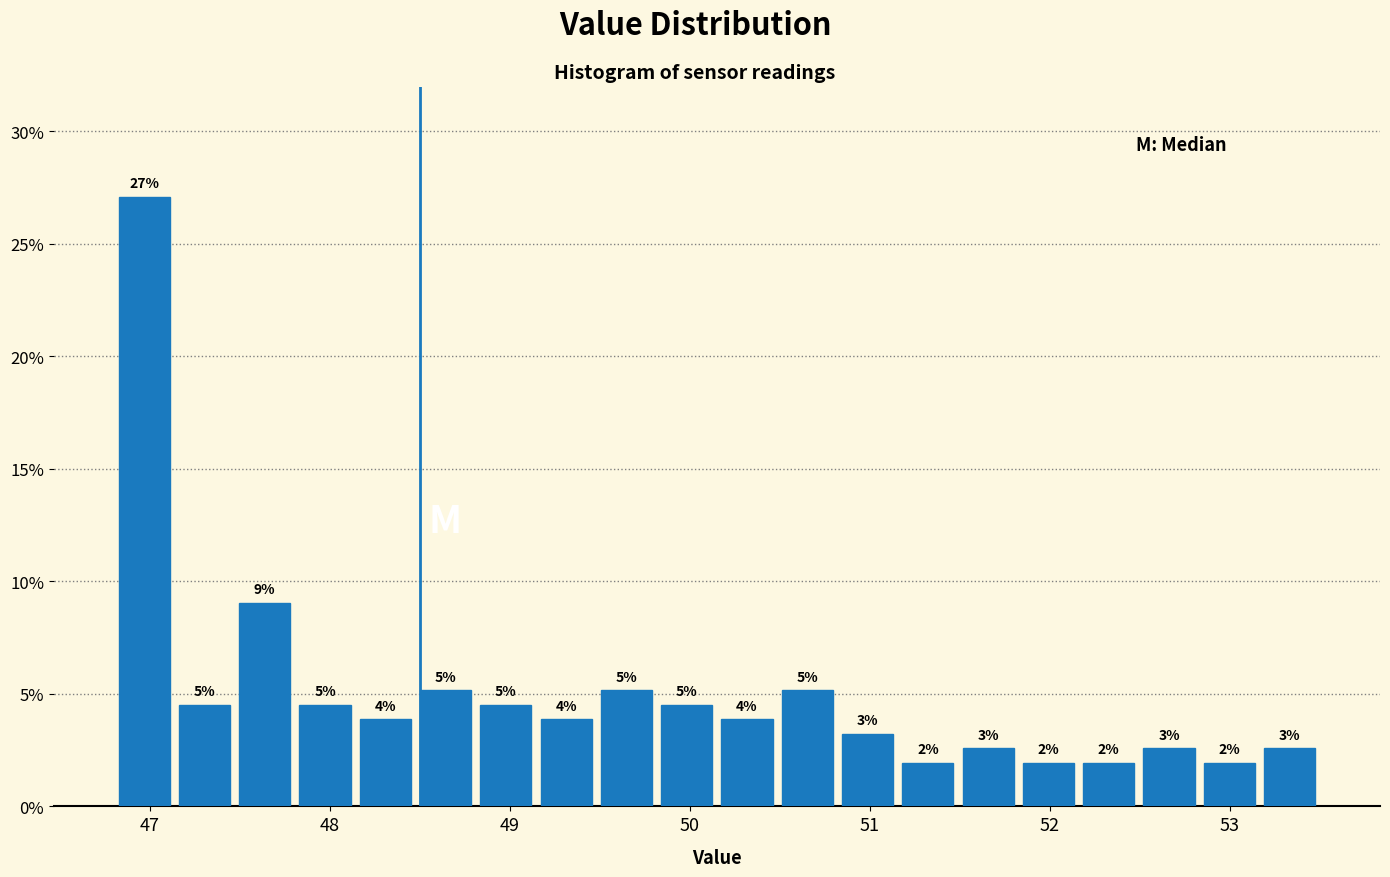

Around what value on the x-axis is the tallest bar? Give the approximate position of its centre, as read against the axis.

47.0